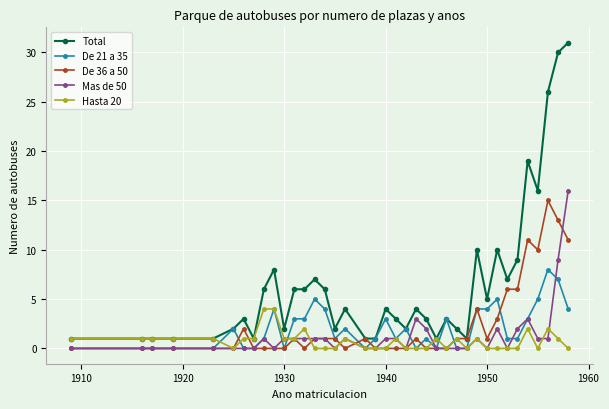

True or false: De 21 a 35 has more than 0 points higher than both neighbors.

True